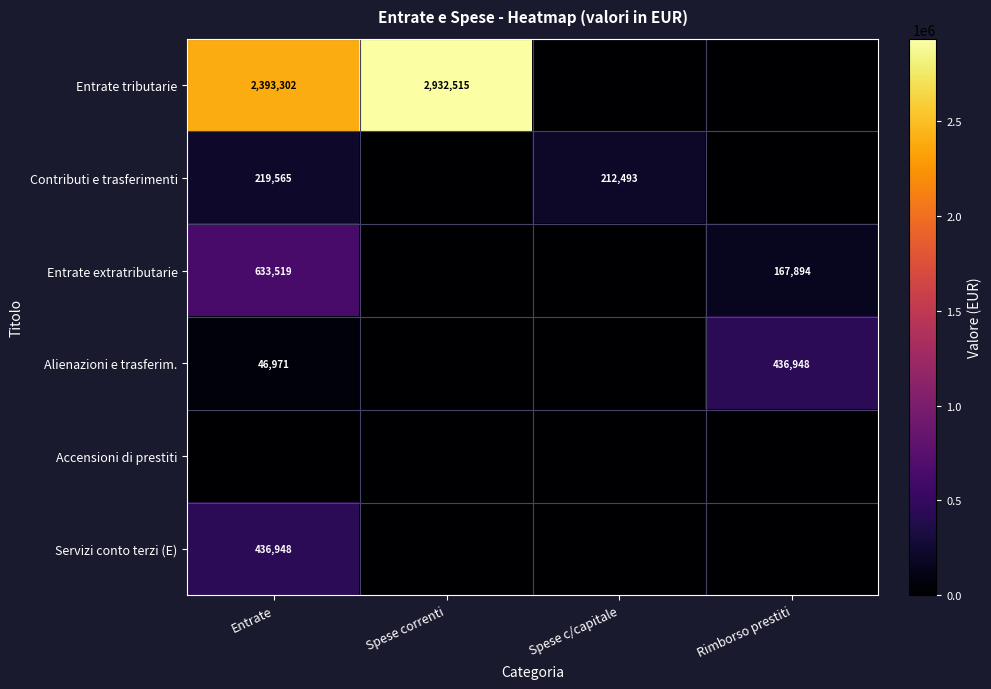

Is it true that Alienazioni e trasferim. equals 46971 at Entrate?

True